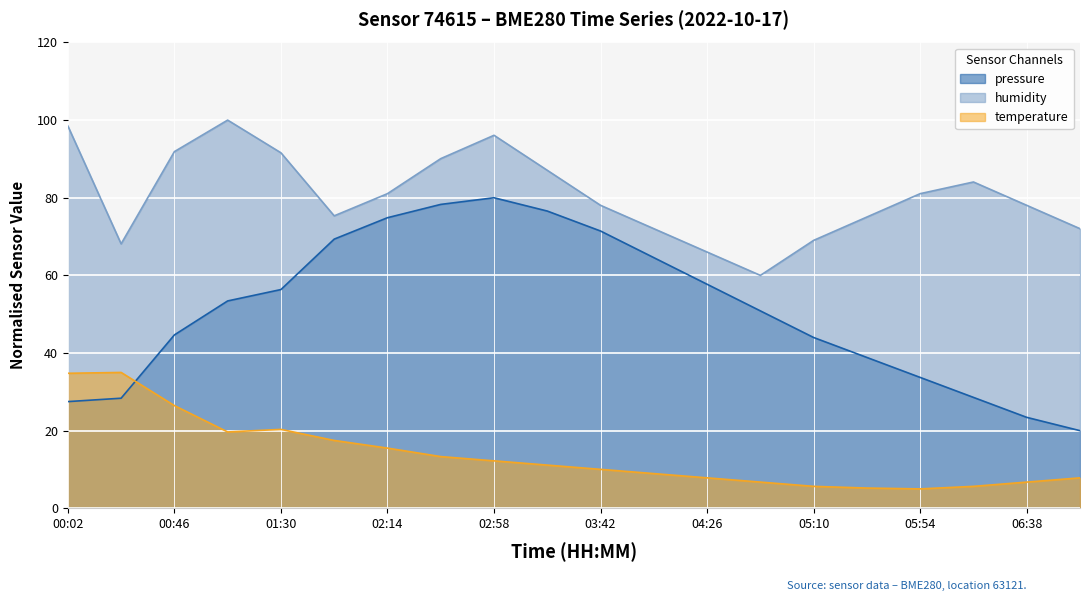

Reading right to left, list all the values displayed in this chart.

pressure: 20.0	23.4	28.6	33.7	38.9	44.0	50.9	57.7	64.6	71.4	76.6	80.0	78.3	74.9	69.3	56.4	53.4	44.7	28.4	27.5
humidity: 72.0	78.0	84.1	81.1	75.0	69.0	60.0	66.0	72.0	78.0	87.1	96.1	90.1	81.1	75.3	91.6	100.0	91.9	68.1	98.5
temperature: 7.8	6.8	5.7	5.0	5.2	5.7	6.8	7.8	8.9	10.0	11.1	12.2	13.3	15.5	17.5	20.3	19.7	26.5	35.0	34.8